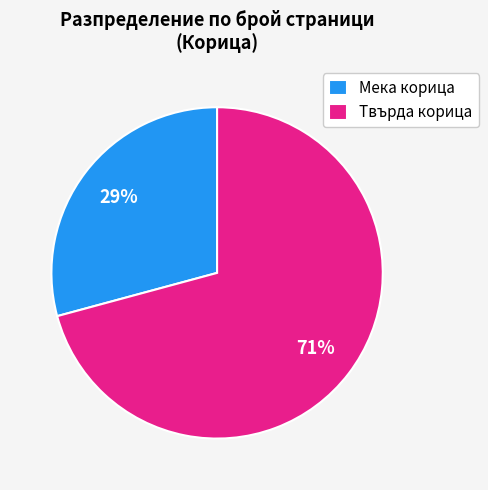

Is the sum of Мека корица and Твърда корица greater than half?

Yes